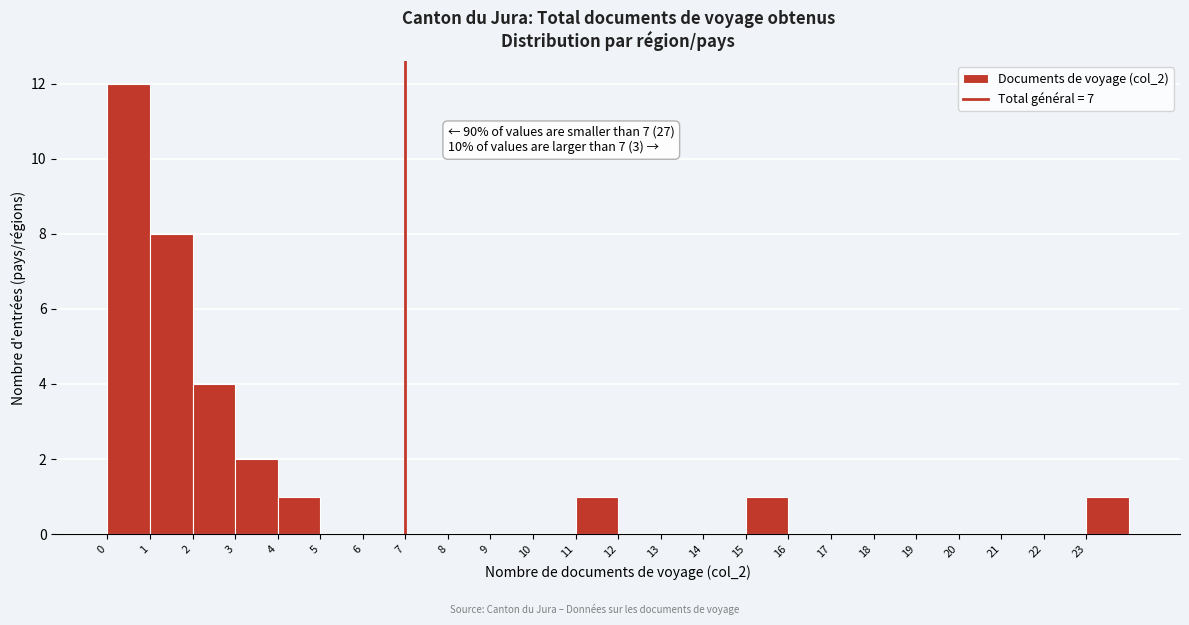

Over which range of the x-axis is the bar tallest?

0 to 1